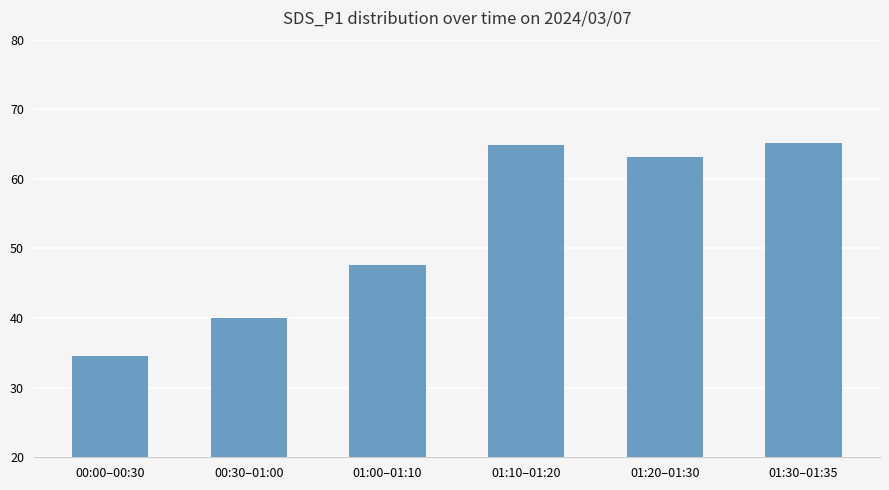

Reading left to right, list all the values displayed in this chart.

00:00–00:30=34.5	00:30–01:00=40.0	01:00–01:10=47.6	01:10–01:20=64.8	01:20–01:30=63.1	01:30–01:35=65.2